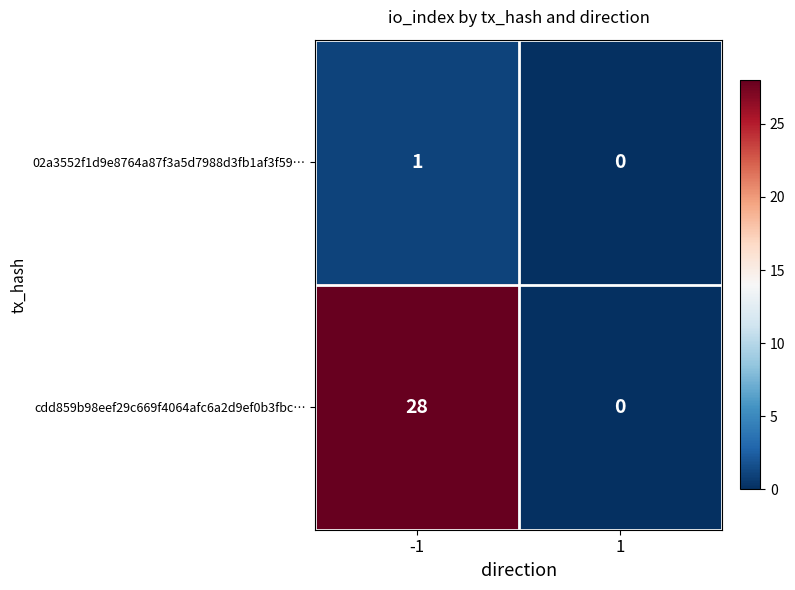

Which series has the largest total across all categories?

cdd859b98eef29c669f4064afc6a2d9ef0b3fbc…